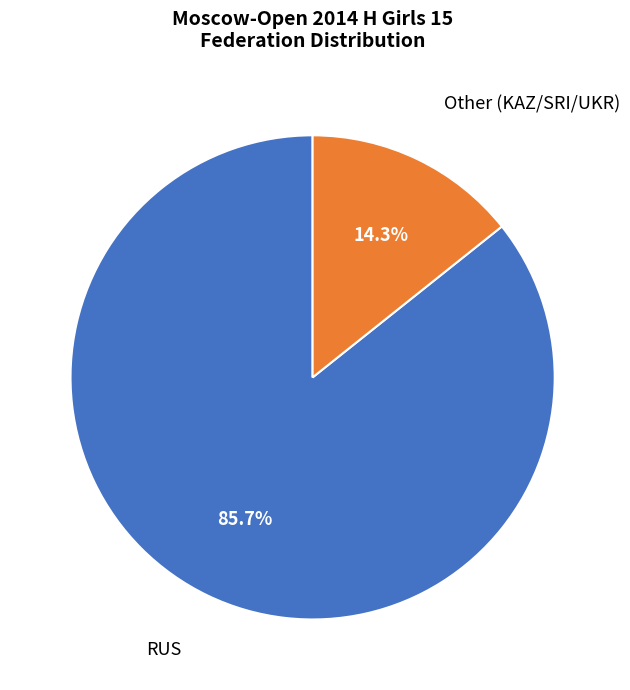

Is there any slice that represents more than half of the pie?

Yes